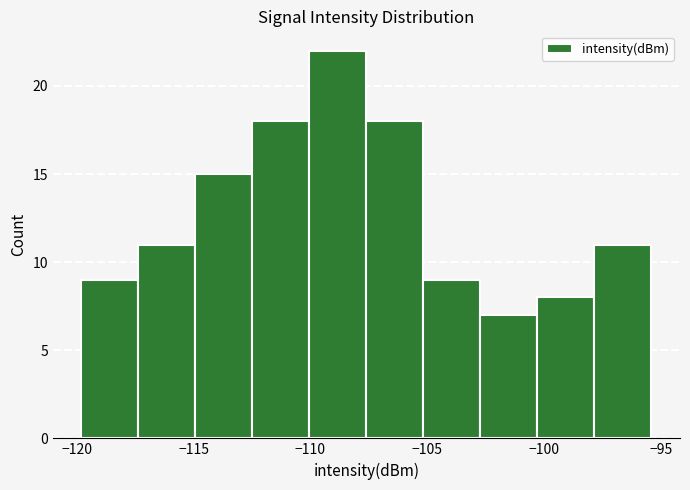

Reading left to right, transcribe this chart: for each bar, give the range it covers on the x-axis and its height. Neither the bar edges nor the heights are printed on the chart, so give them approximately, as read against the axes.

-120.0 to -117.5: 9
-117.5 to -115.0: 11
-115.0 to -112.5: 15
-112.5 to -110.0: 18
-110.0 to -107.5: 22
-107.5 to -105.0: 18
-105.0 to -102.5: 9
-102.5 to -100.5: 7
-100.5 to -98.0: 8
-98.0 to -95.5: 11